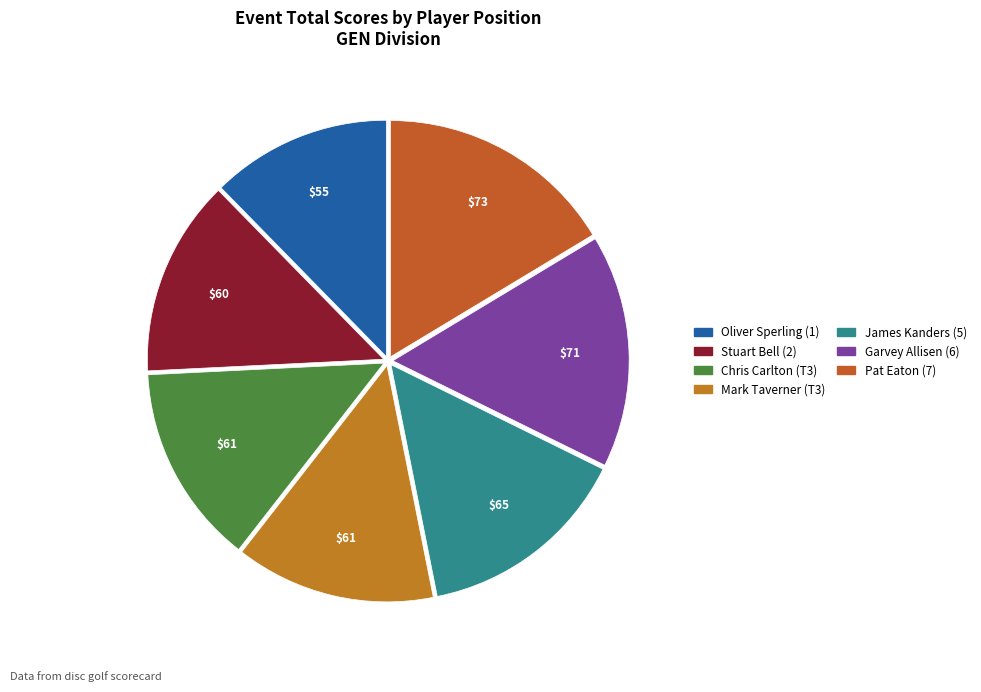

What is the smallest slice in the pie chart?

Oliver Sperling (1)